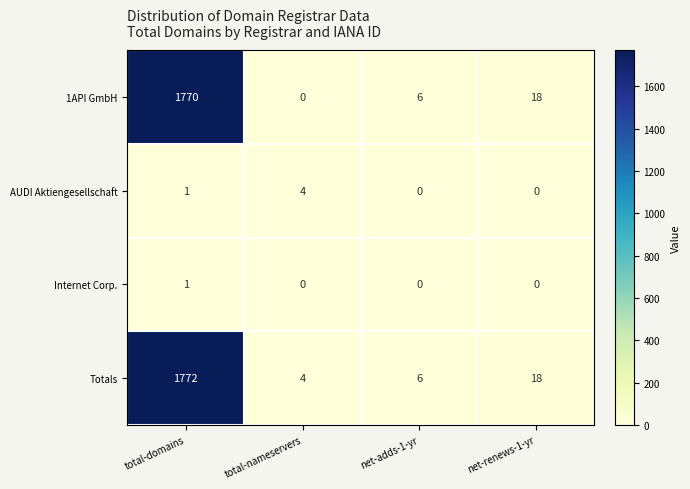

Which series has the widest spread of values?

1API GmbH